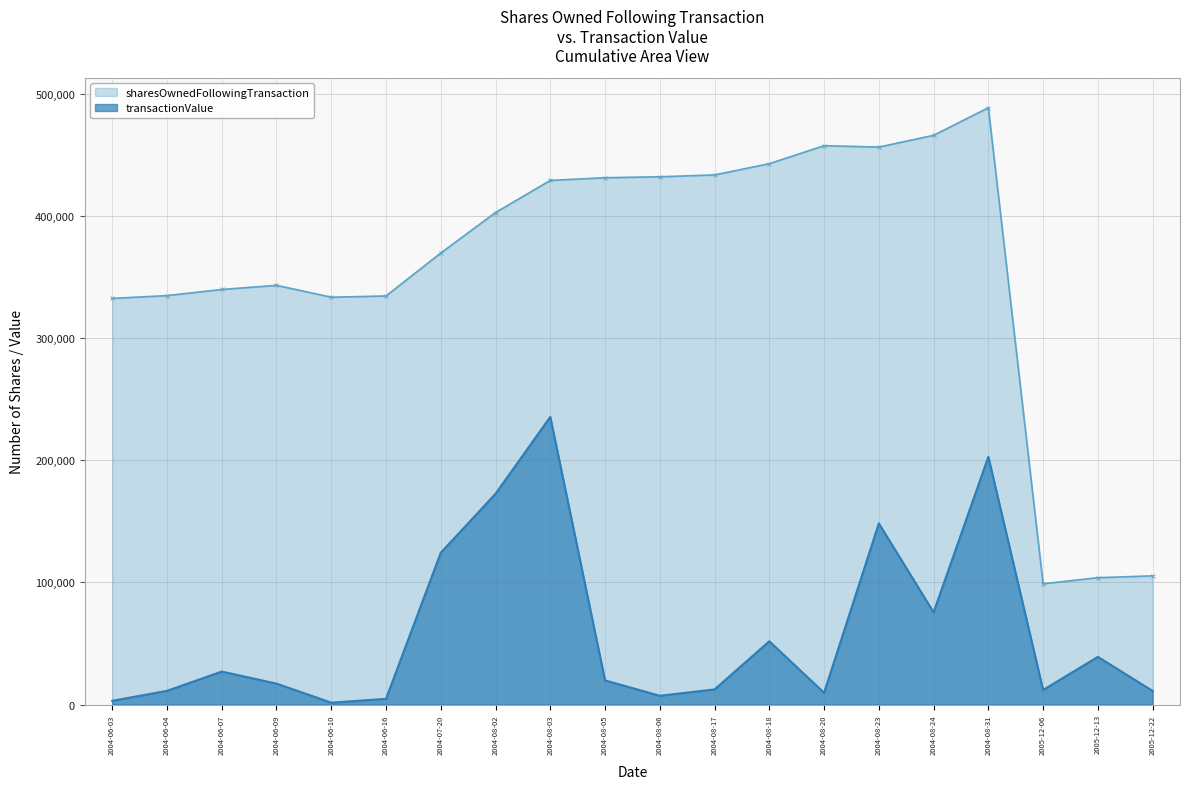

True or false: transactionValue and sharesOwnedFollowingTransaction cross at least once.

False